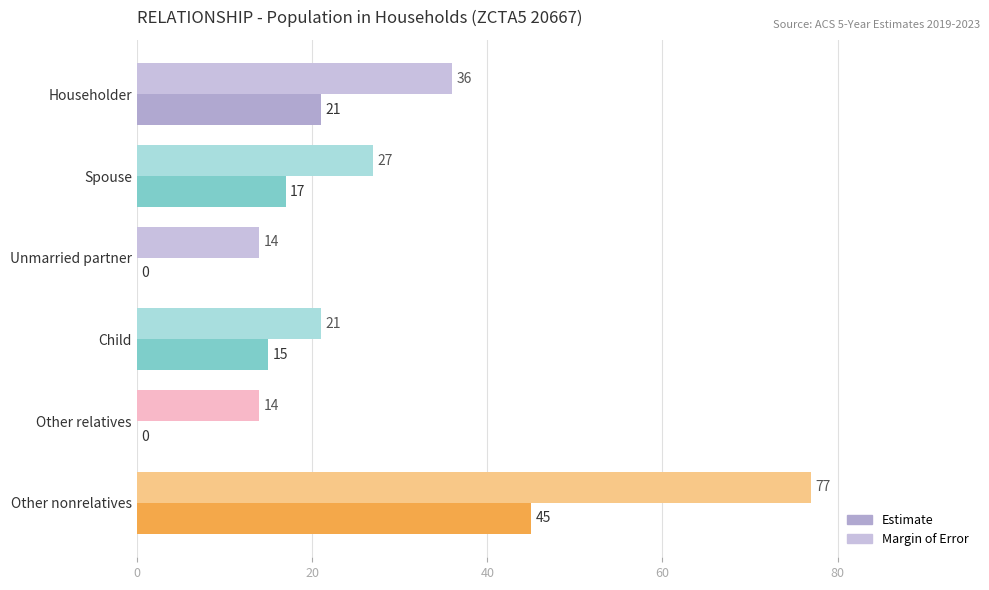

How many distinct data groups are displayed?

2